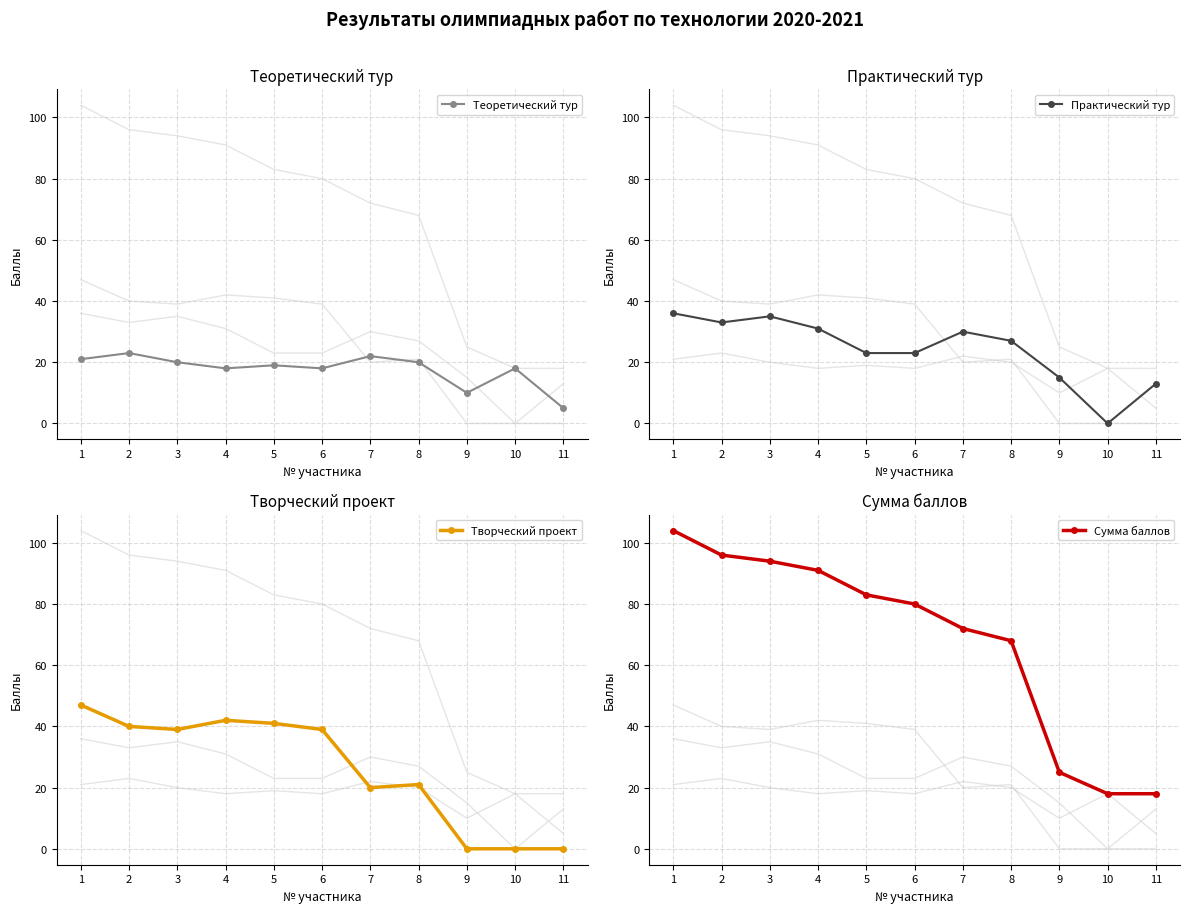

At which label is Теоретический тур closest to 14?

4